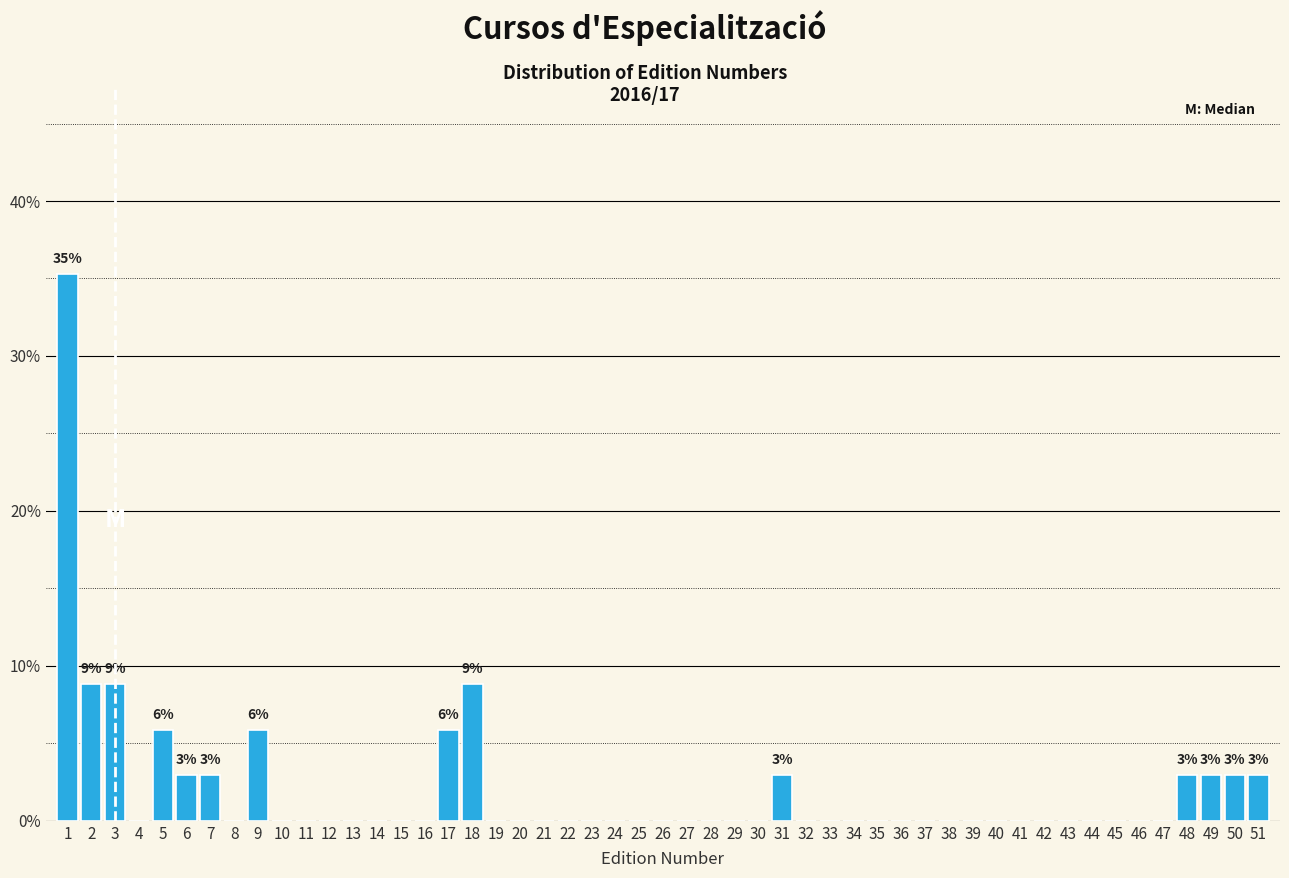

Over which range of the x-axis is the bar tallest?

0.5 to 1.5